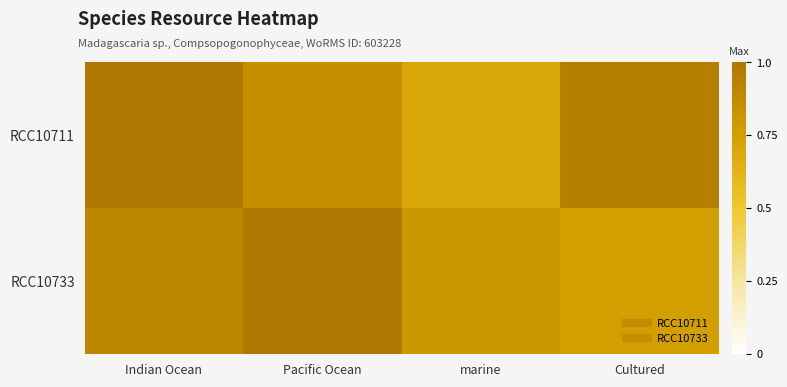

What is the smallest value displayed?

0.7